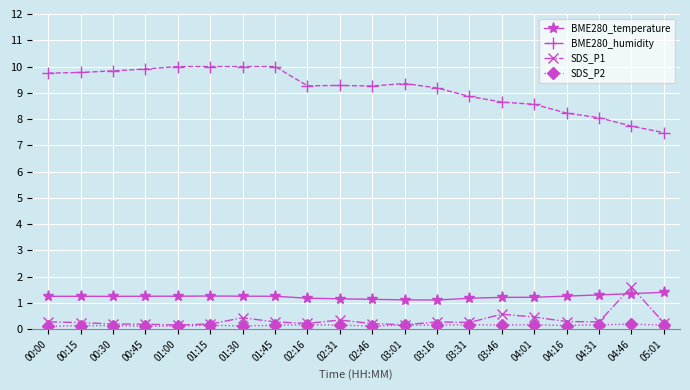

What is the maximum value for SDS_P1?

1.6